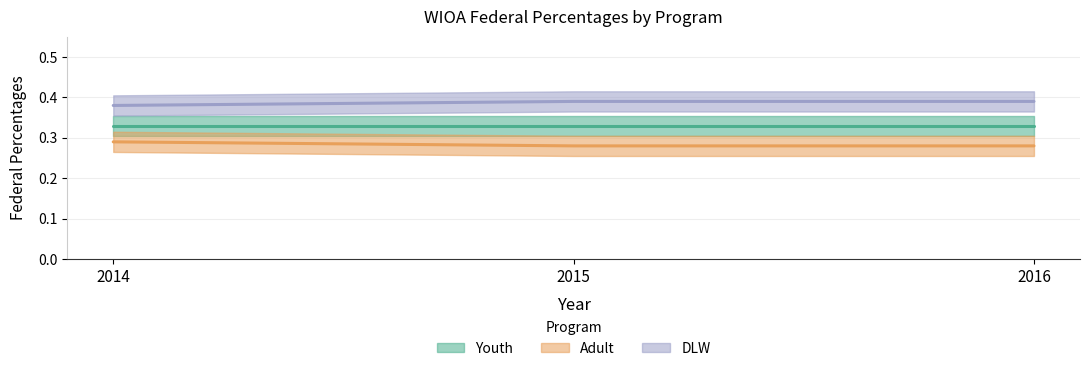

Which label corresponds to the largest value in the chart?

2015